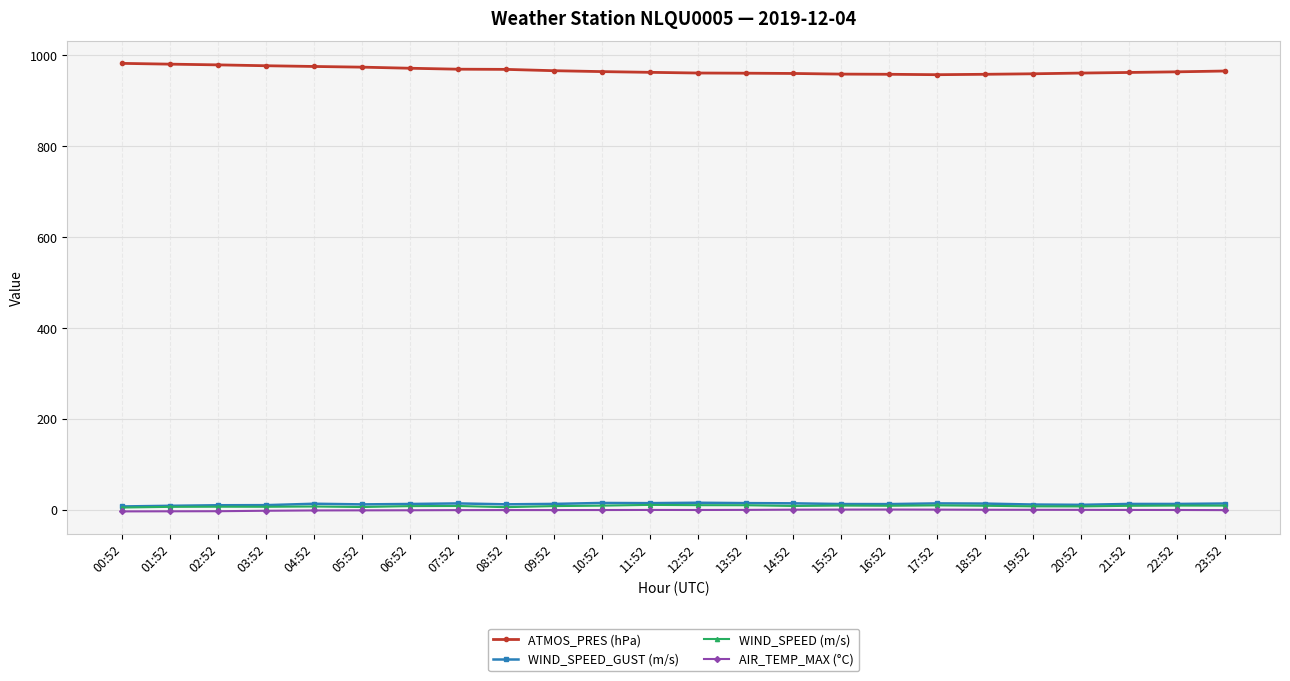

At how many categories does at least one series exceed 223?

24